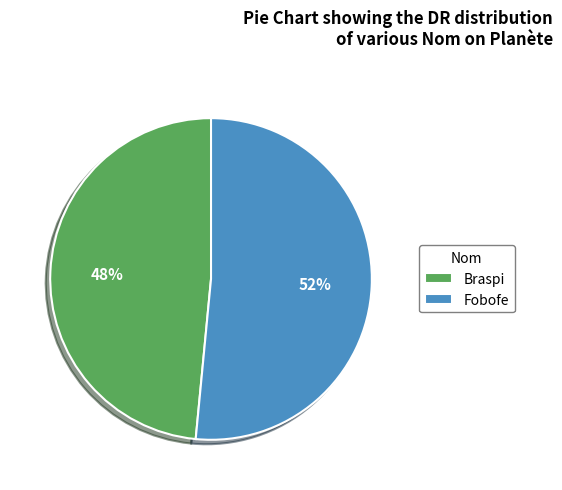

Which slice is the largest?

Fobofe